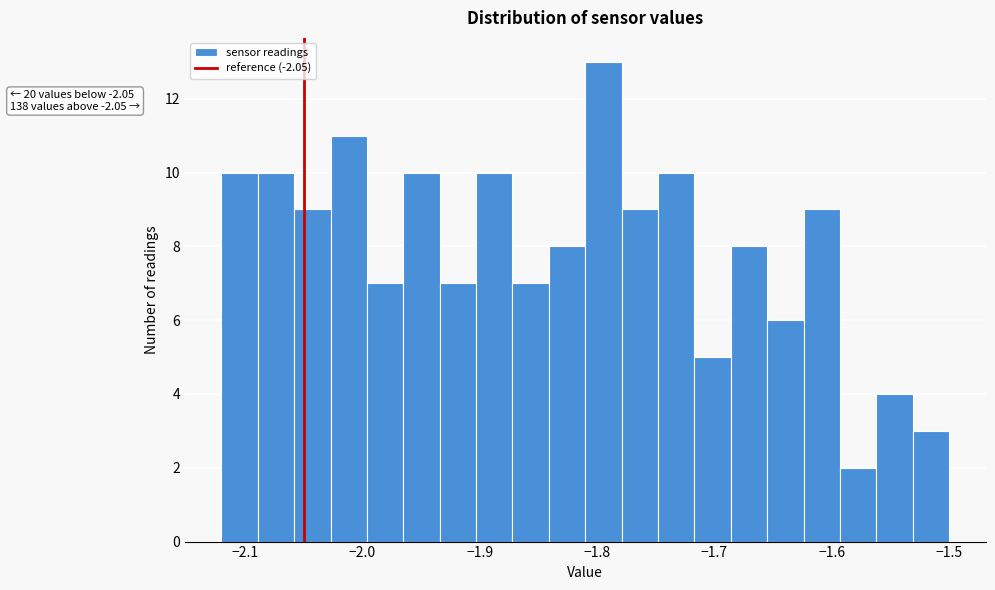

Around what value on the x-axis is the tallest bar? Give the approximate position of its centre, as read against the axis.

-1.79